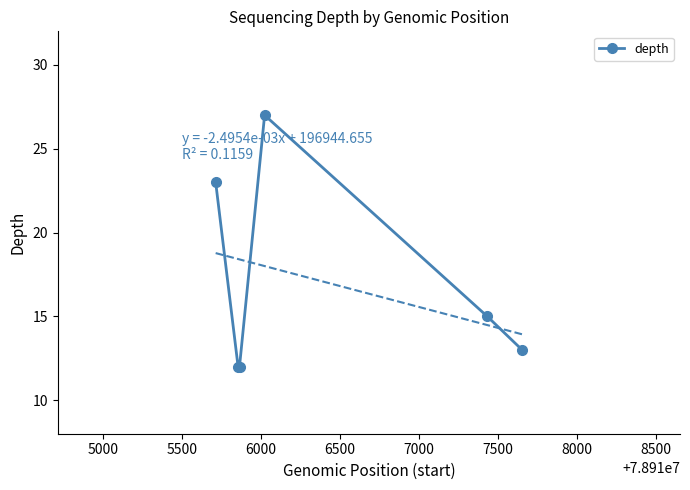

True or false: depth has more than 2 interior local peaks.

False